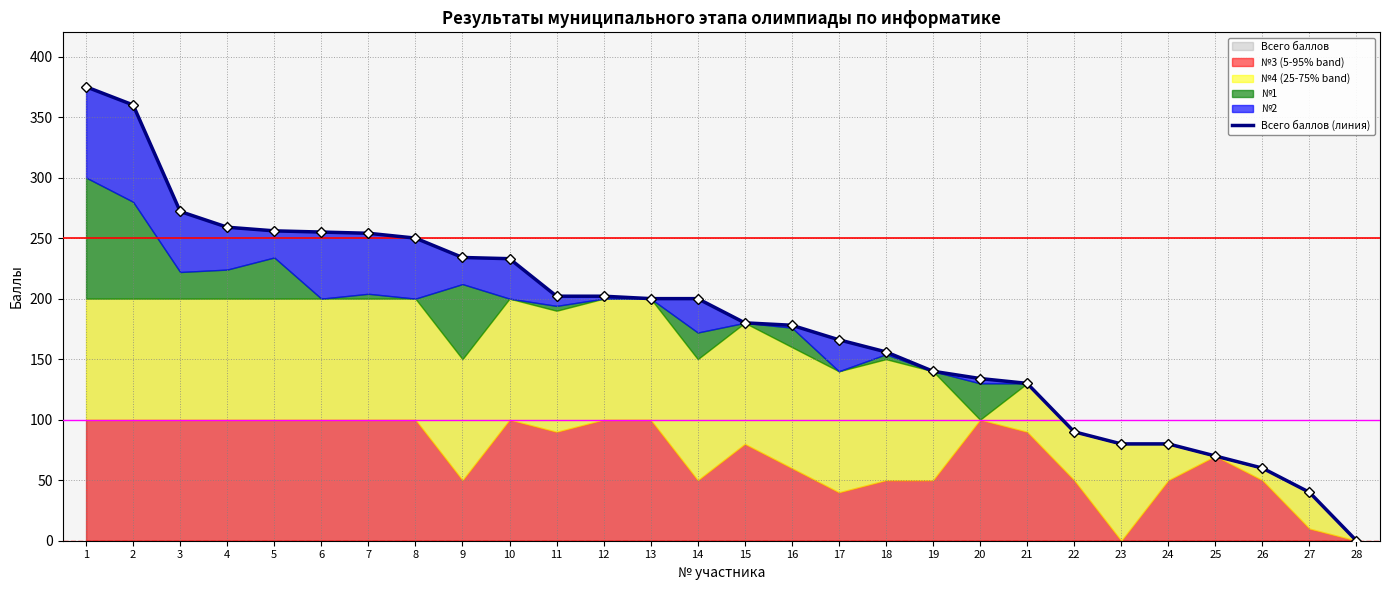

What is the difference between the maximum and second lowest values?

335